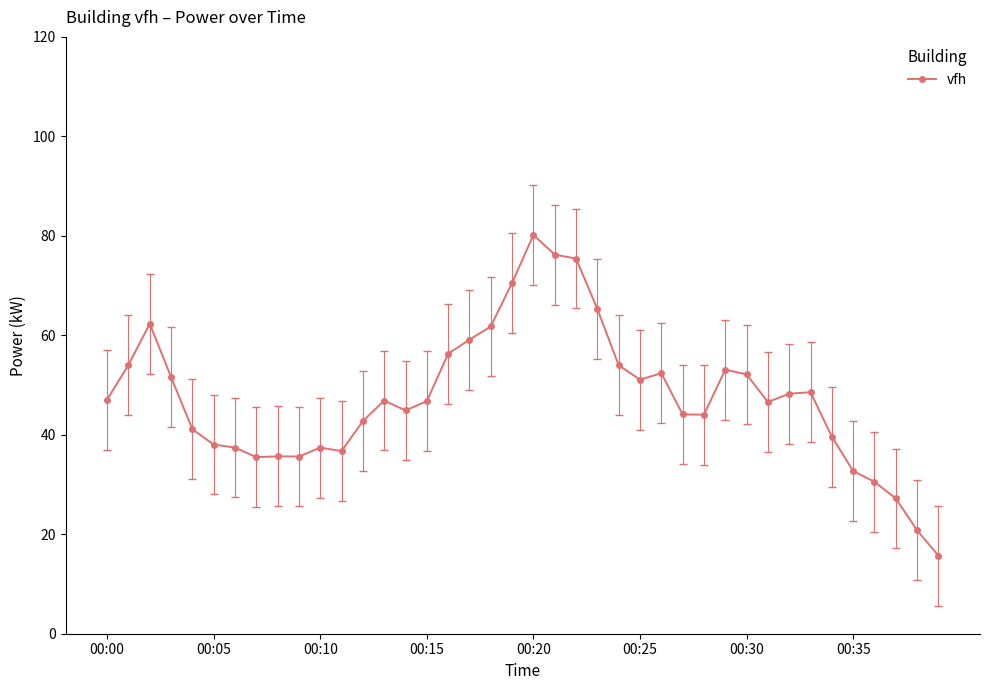

What is the maximum value shown in the chart?

80.2